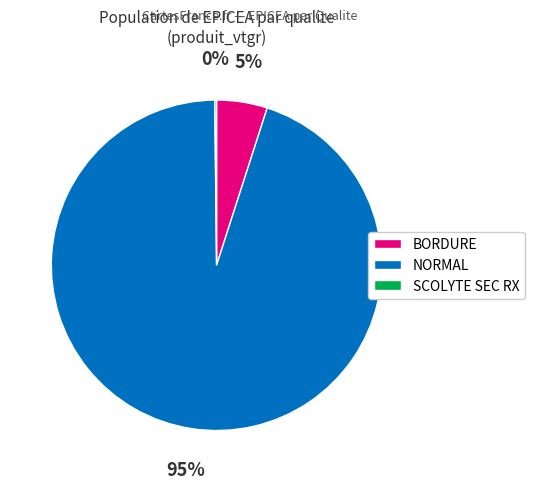

Is there a majority slice in this chart?

Yes